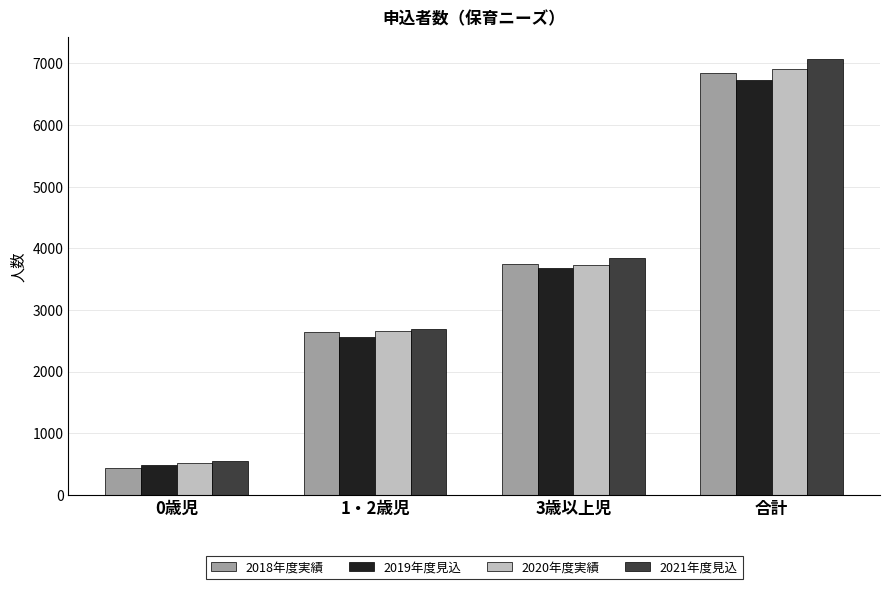

What is the label of the 4th bar from the right?

0歳児